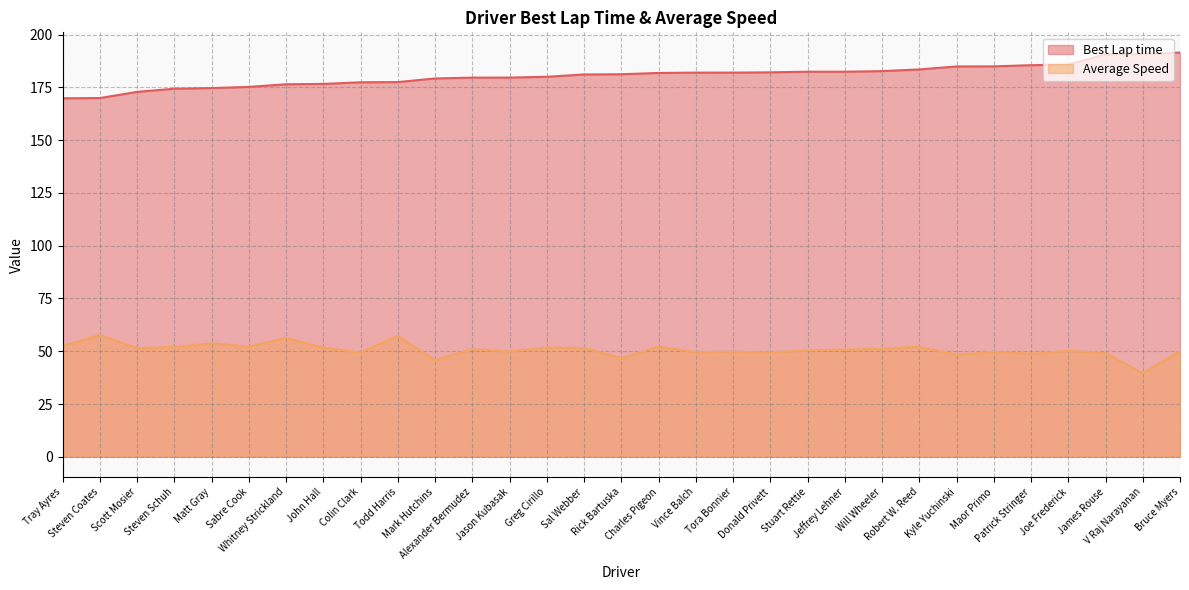

At which label is Average Speed closest to 48?

Kyle Yuchinski